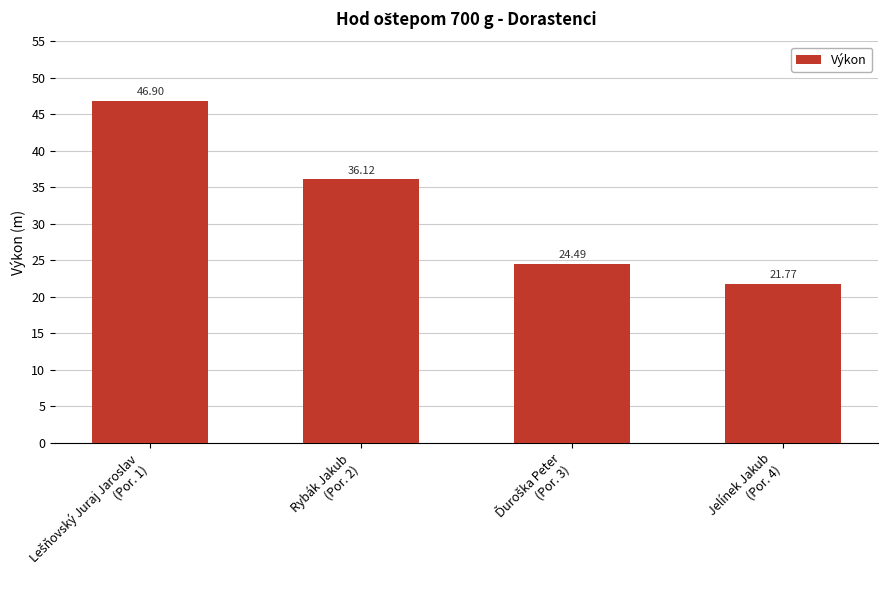

How many bars are there in total?

4